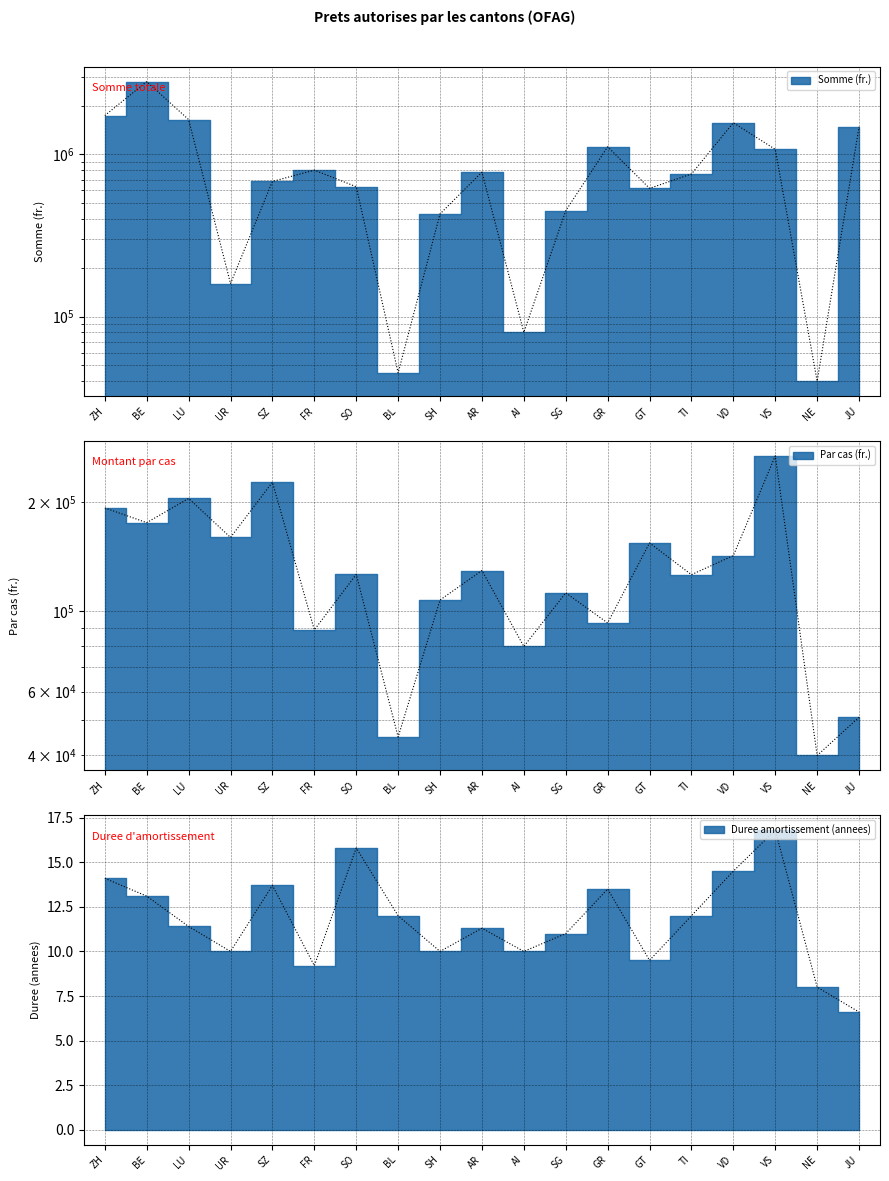

Rank the series at NE from highest to lowest value.

Somme (fr.), Par cas (fr.), Duree amortissement (annees)